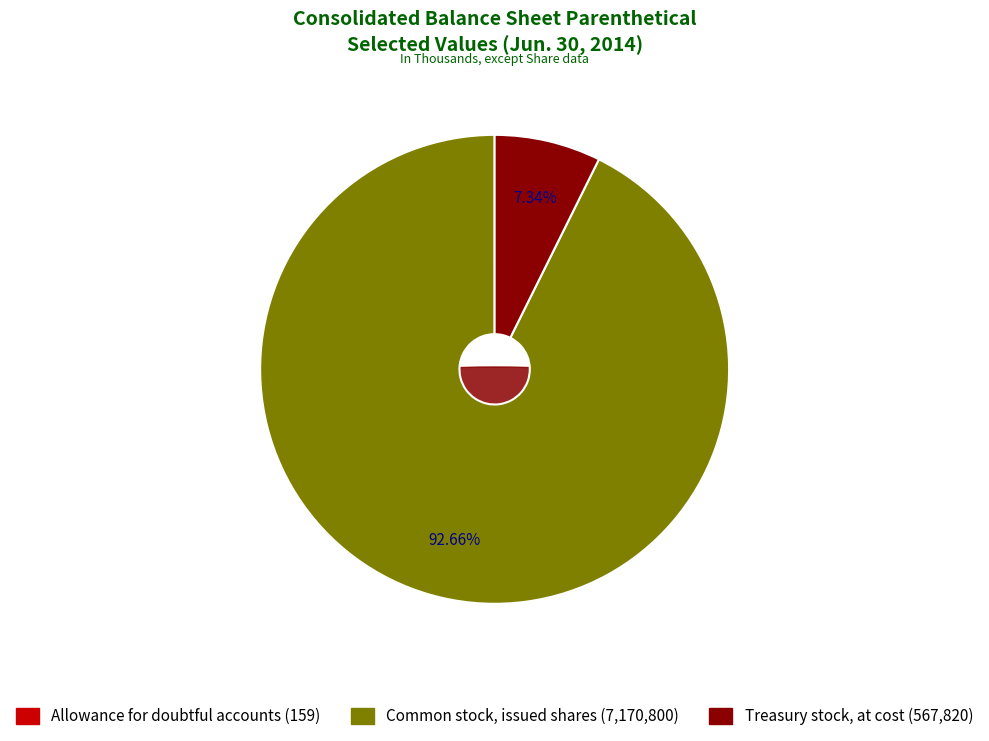

Does any single category account for the majority?

Yes